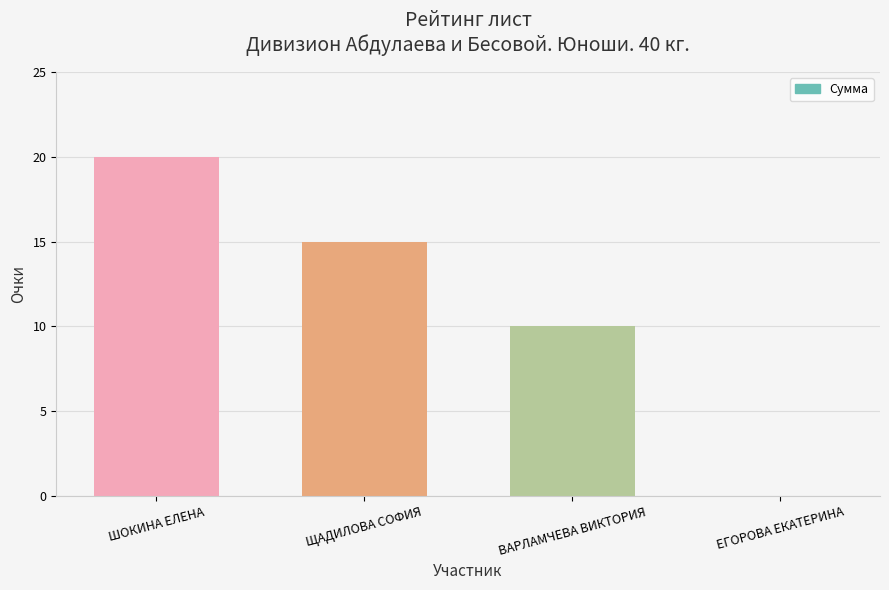

The value at ВАРЛАМЧЕВА ВИКТОРИЯ is 14. True or false?

False